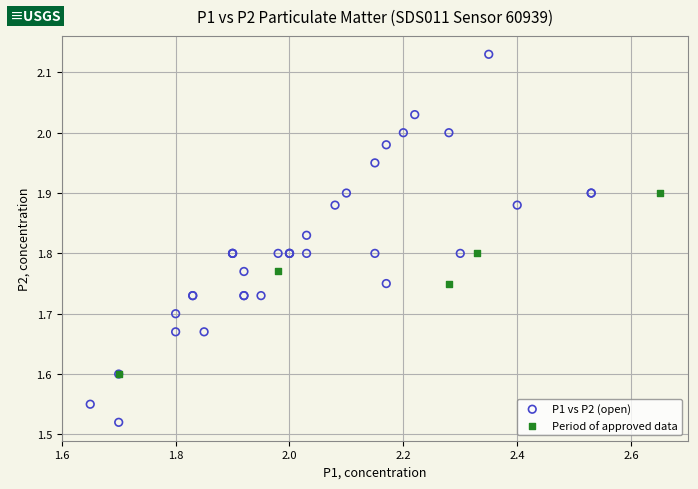

Which series reaches the maximum Y coordinate?

P1 vs P2 (open)